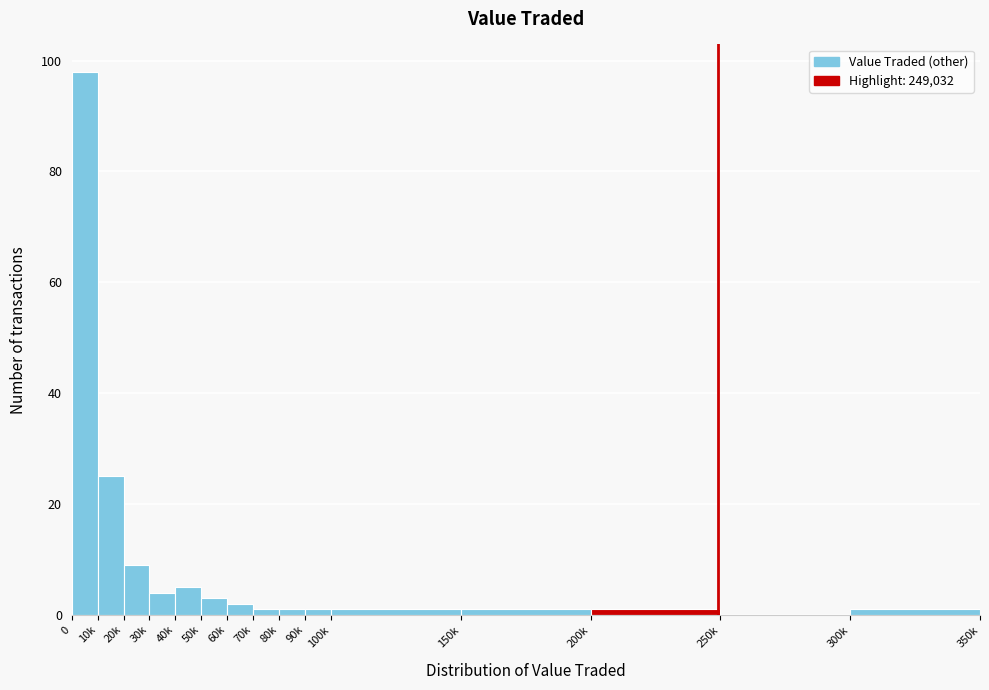

Reading left to right, extract all data points from this chart.

0=98	10k=25	20k=9	30k=4	40k=5	50k=3	60k=2	70k=1	80k=1	90k=1	100k=1	150k=1	200k=1	250k=0	300k=1